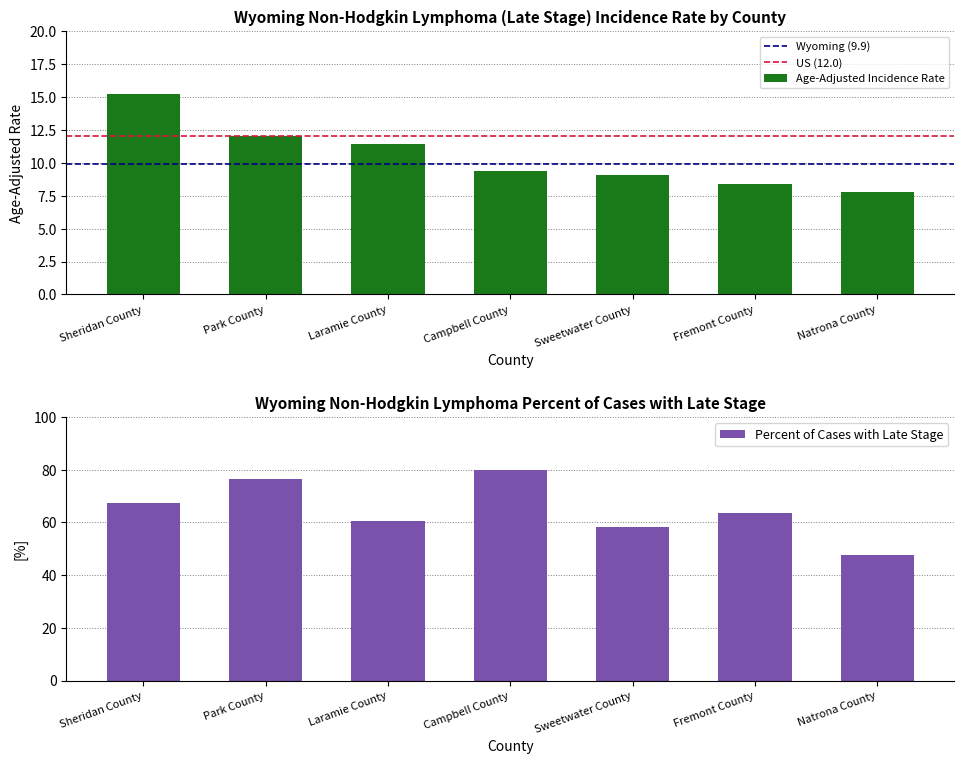

What is the label of the 3rd bar from the right?

Sweetwater County